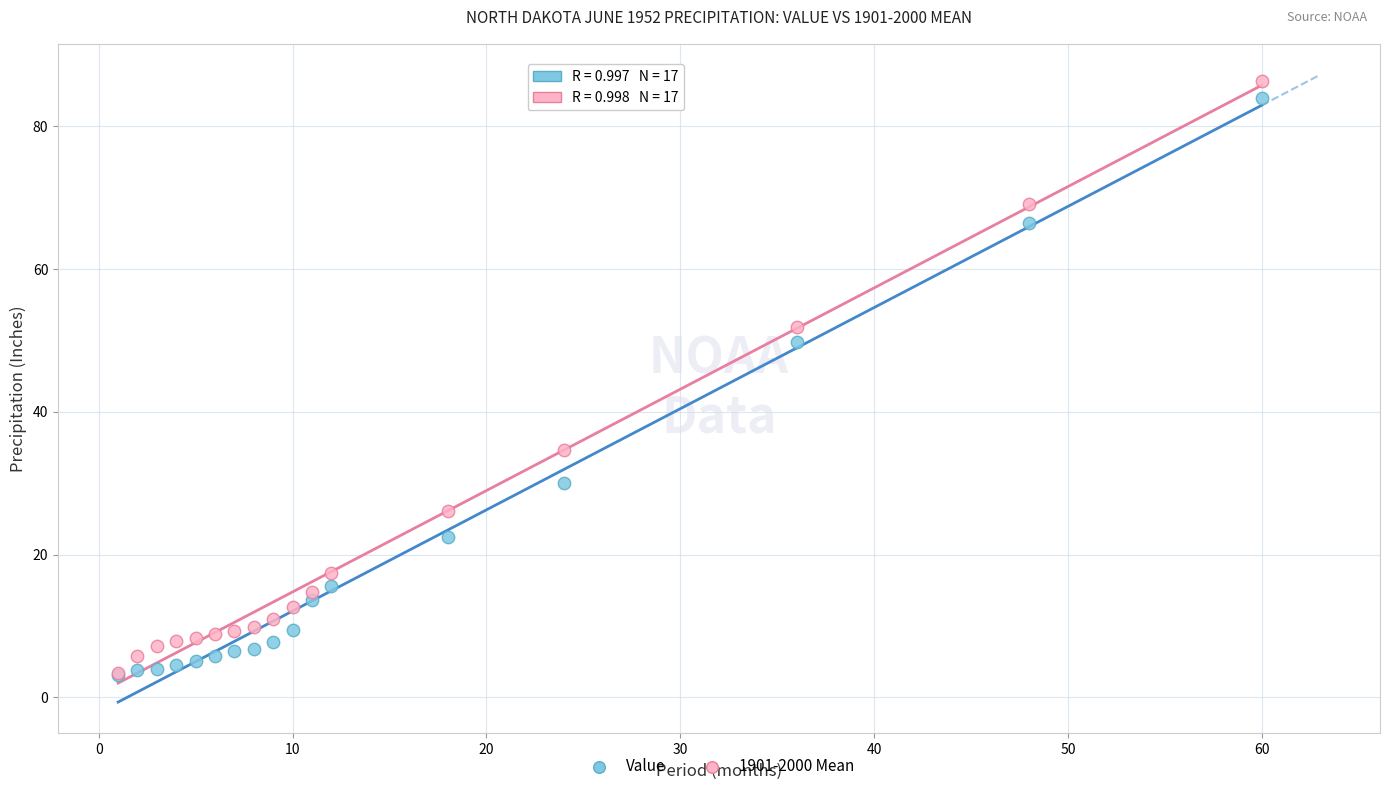

Across all series, what Y value is closest to 44?

49.8